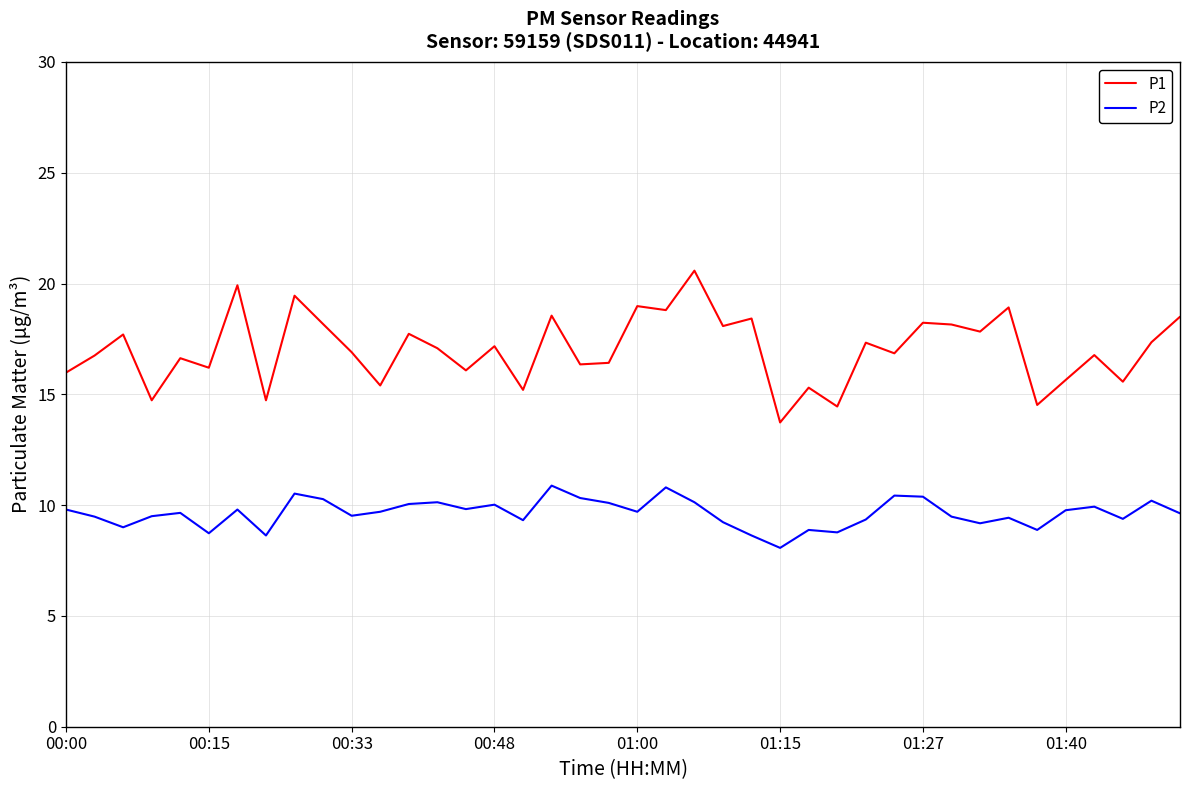

Which series has the largest range (max minus min)?

P1